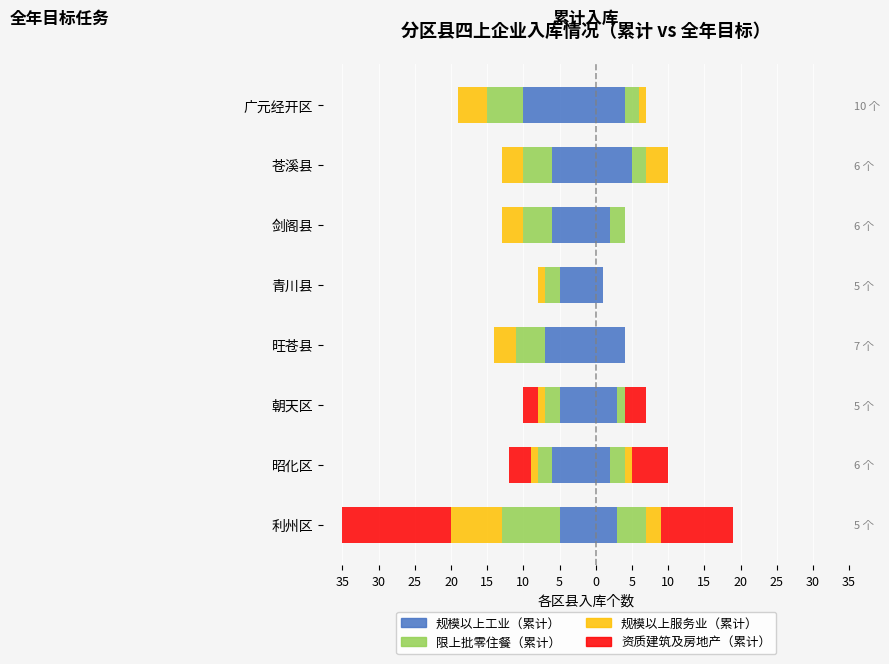

What is the maximum value for 限上批零住餐（累计）?

4